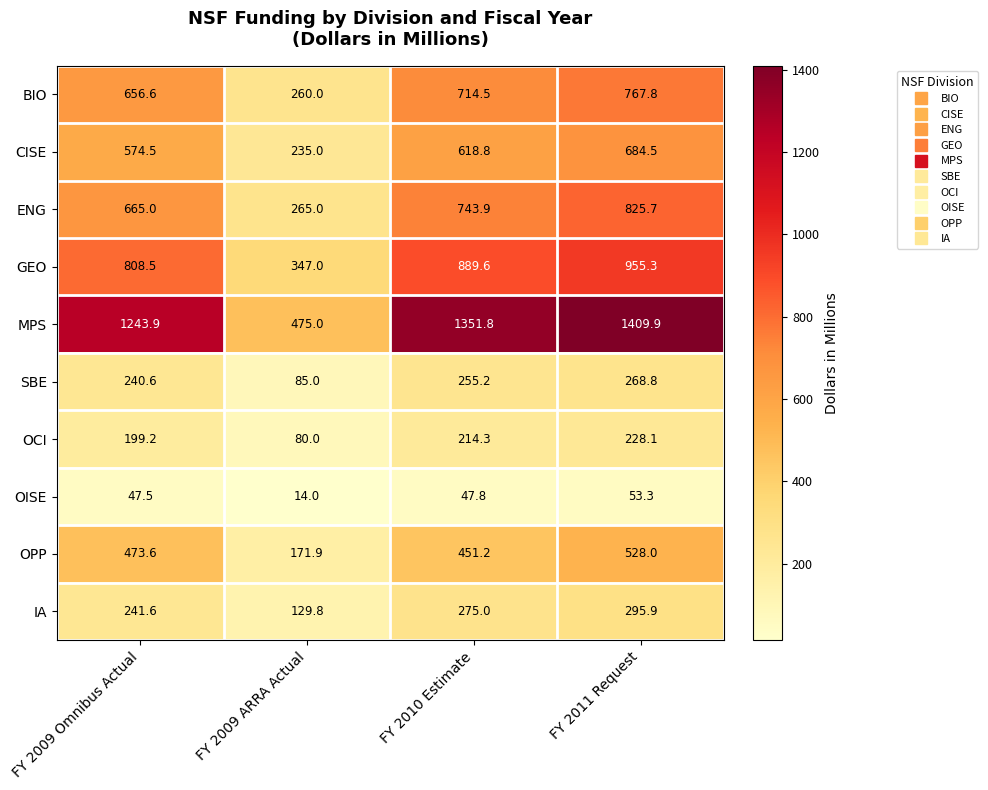

At FY 2009 Omnibus Actual, list the series in order from smallest to largest.

OISE, OCI, SBE, IA, OPP, CISE, BIO, ENG, GEO, MPS